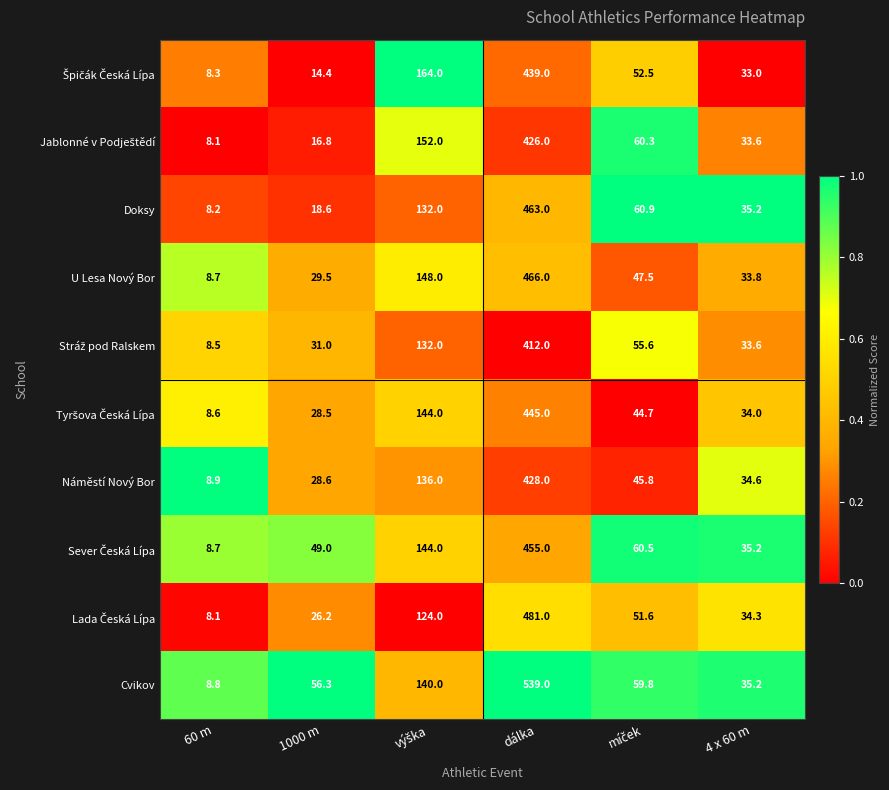

What is the total value across all series at 4 x 60 m?

342.5